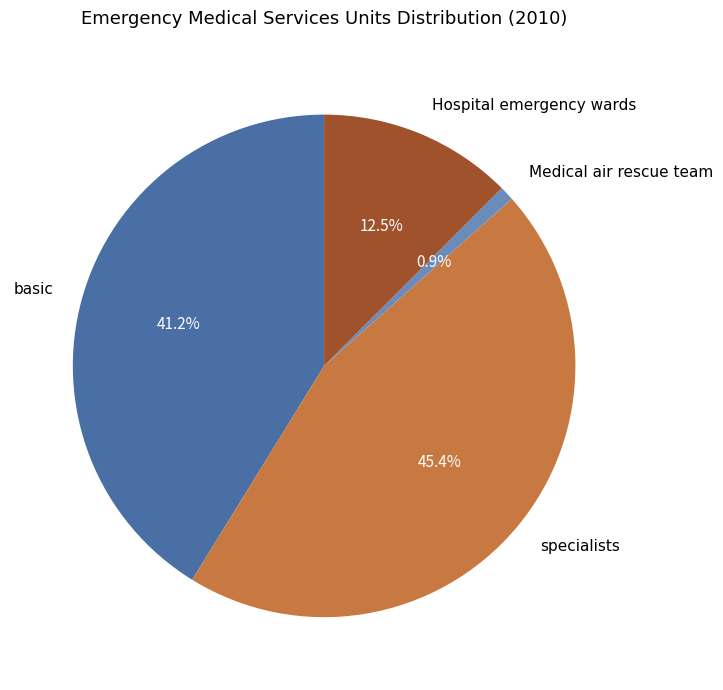

Is specialists the majority of the pie?

No